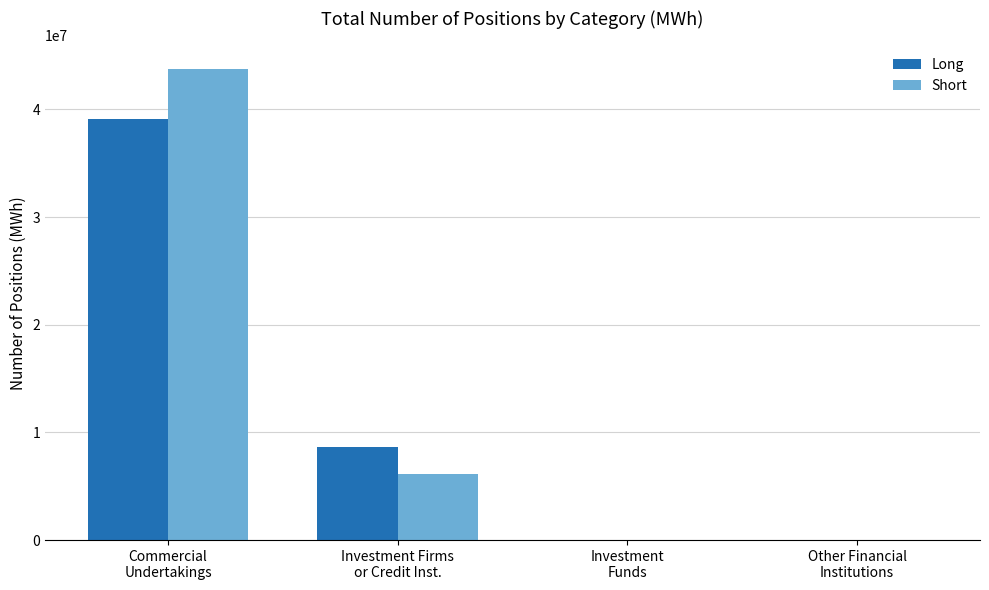

What is the maximum value shown in the chart?

43755142